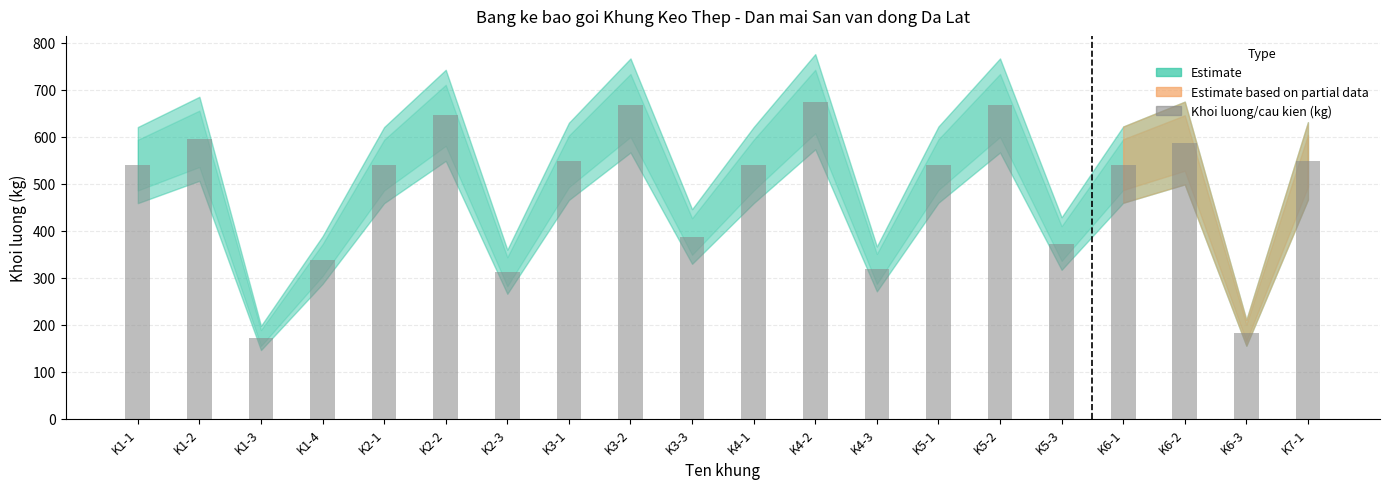

What is the sum of the values at K5-1 and K7-1?

1090